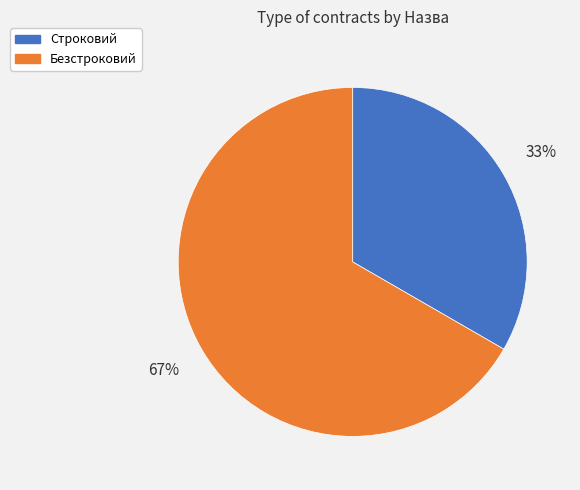

How many slices are in this pie chart?

2